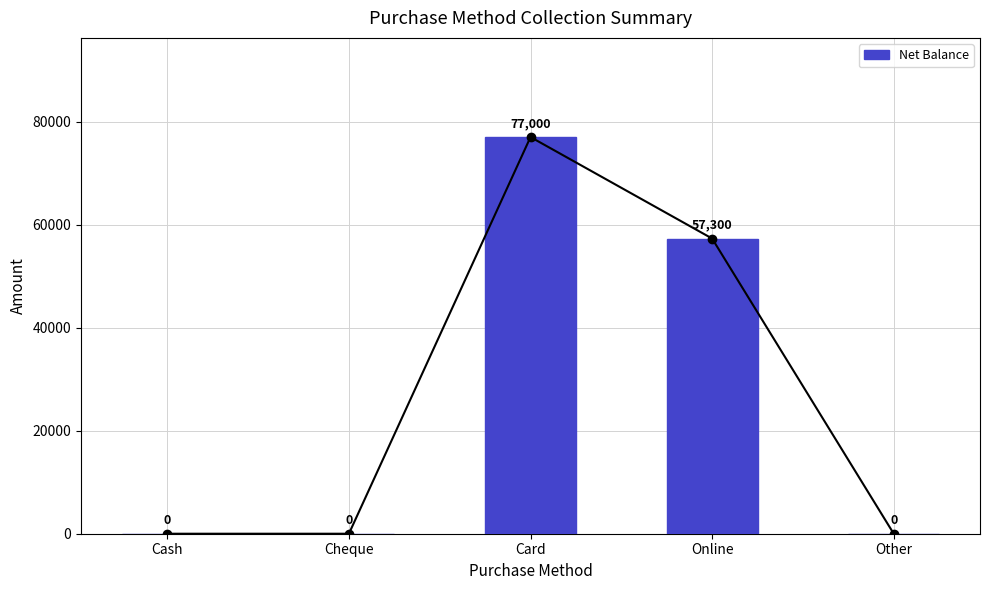

What is the difference between the maximum and second lowest values?

77000